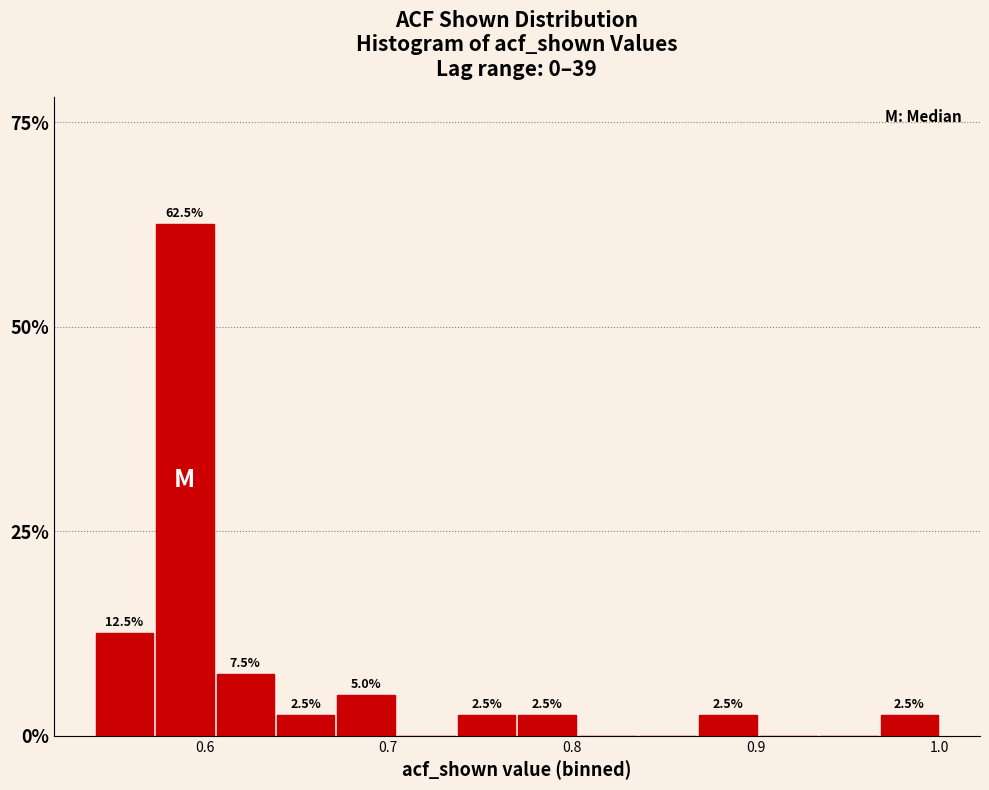

Around what value on the x-axis is the tallest bar? Give the approximate position of its centre, as read against the axis.

0.59